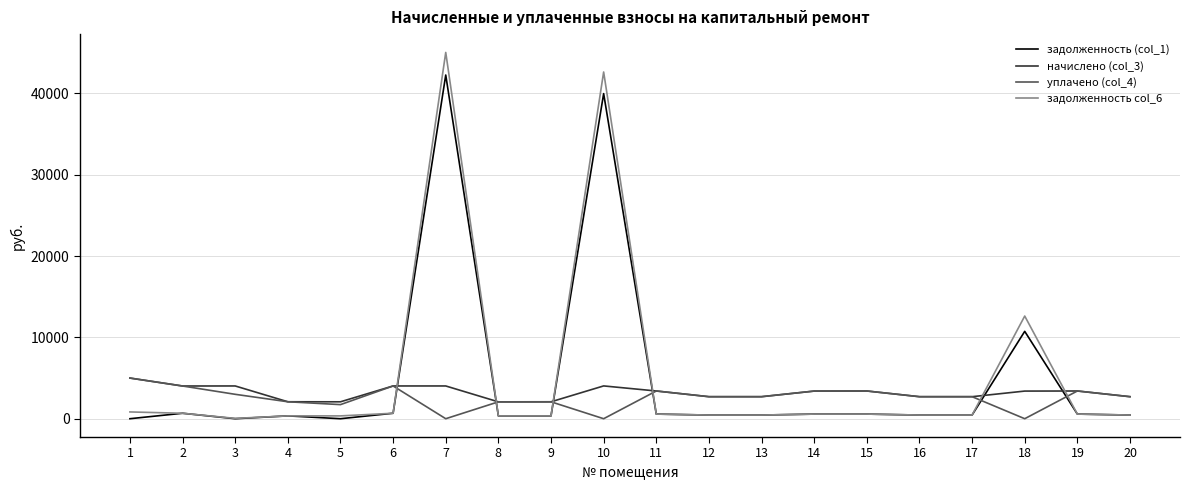

Which series has the largest range (max minus min)?

задолженность col_6